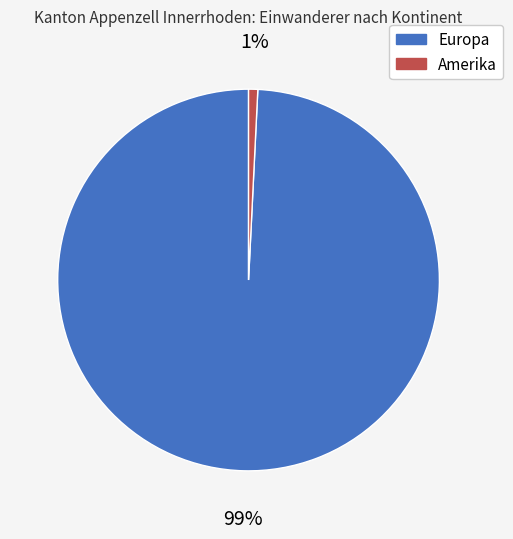

Which slice is the smallest?

Amerika